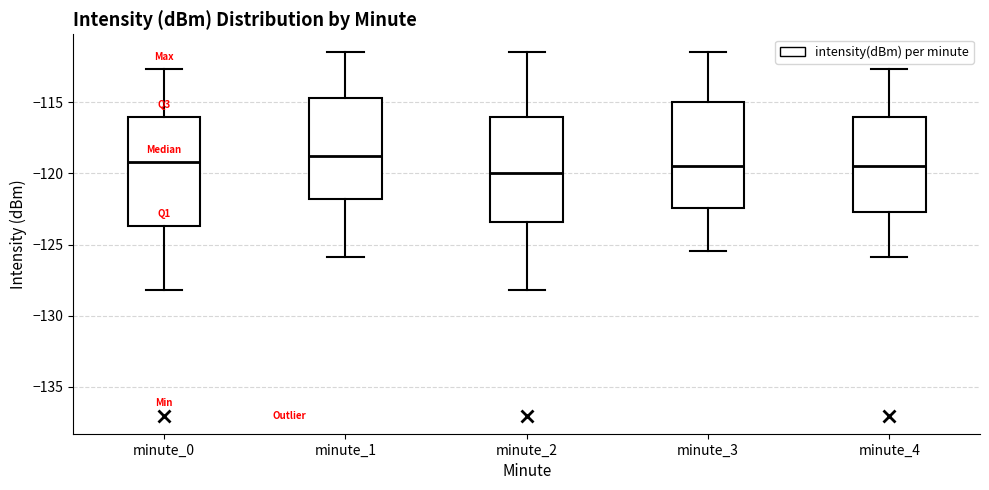

Reading left to right, transcribe this box plot: for each box, give where its median line is, the range the box spans, and where its two whiskers end, as read against the y-axis. The values are not printed on the chart, so give them approximately, as read against the axis.

minute_0: median -119.0, box -123.5 to -116.0, whiskers -128.0 to -112.5
minute_1: median -119.0, box -122.0 to -114.5, whiskers -126.0 to -111.5
minute_2: median -120.0, box -123.5 to -116.0, whiskers -128.0 to -111.5
minute_3: median -119.5, box -122.5 to -115.0, whiskers -125.5 to -111.5
minute_4: median -119.5, box -122.5 to -116.0, whiskers -126.0 to -112.5